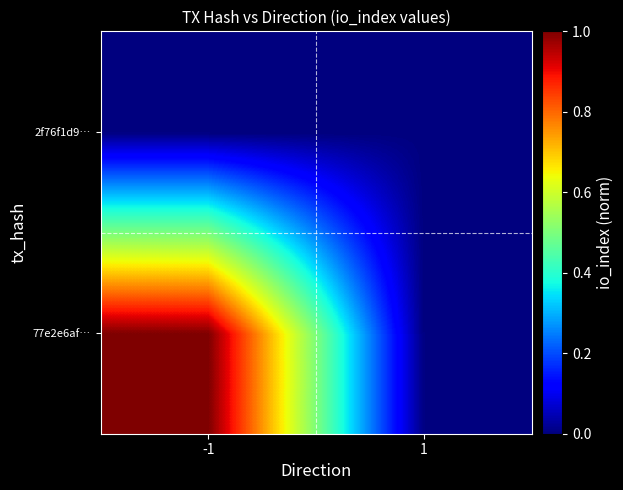

Reading left to right, transcribe all the data shown in this chart.

77e2e6af…: -1=1.0	1=0.0
2f76f1d9…: -1=0.0	1=0.0